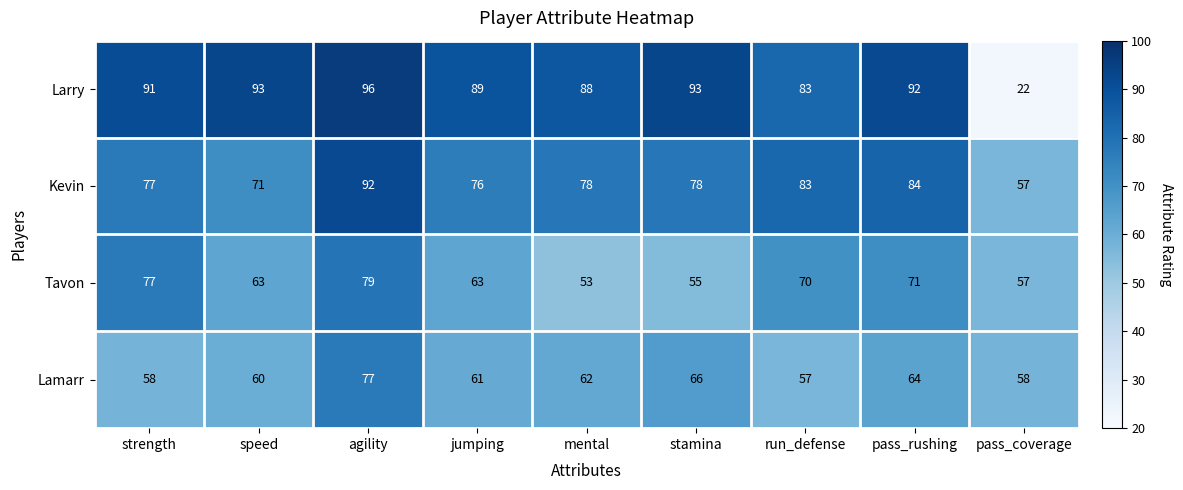

At pass_rushing, list the series in order from largest to smallest.

Larry, Kevin, Tavon, Lamarr